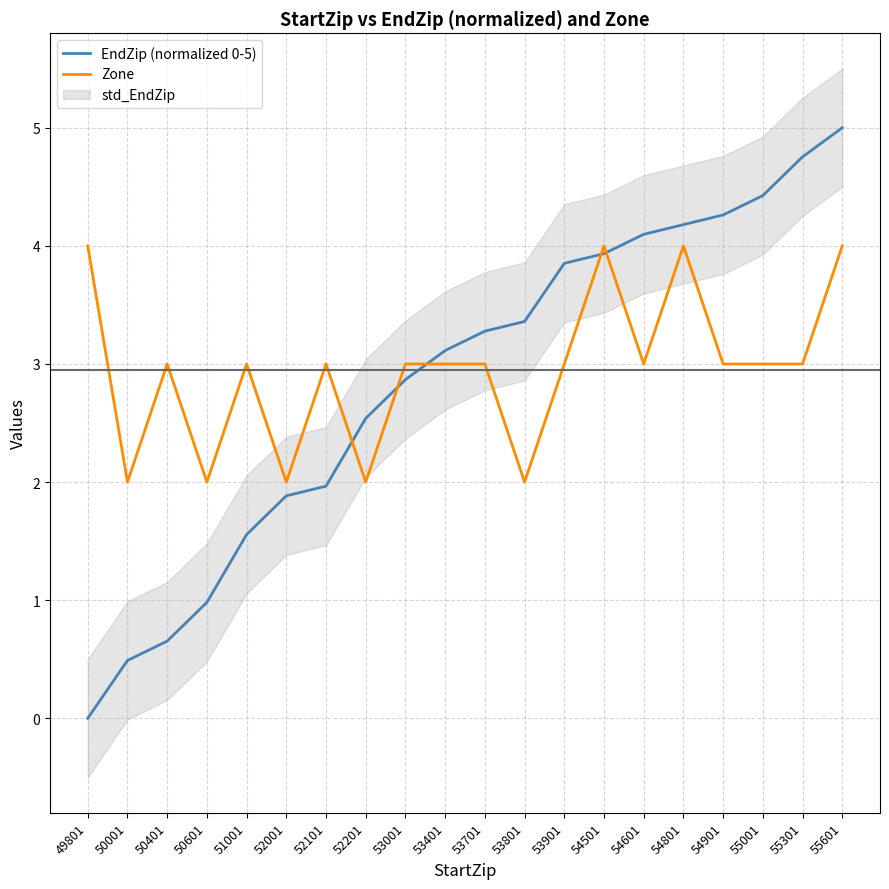

What is the lowest value of the Zone series?

2.0